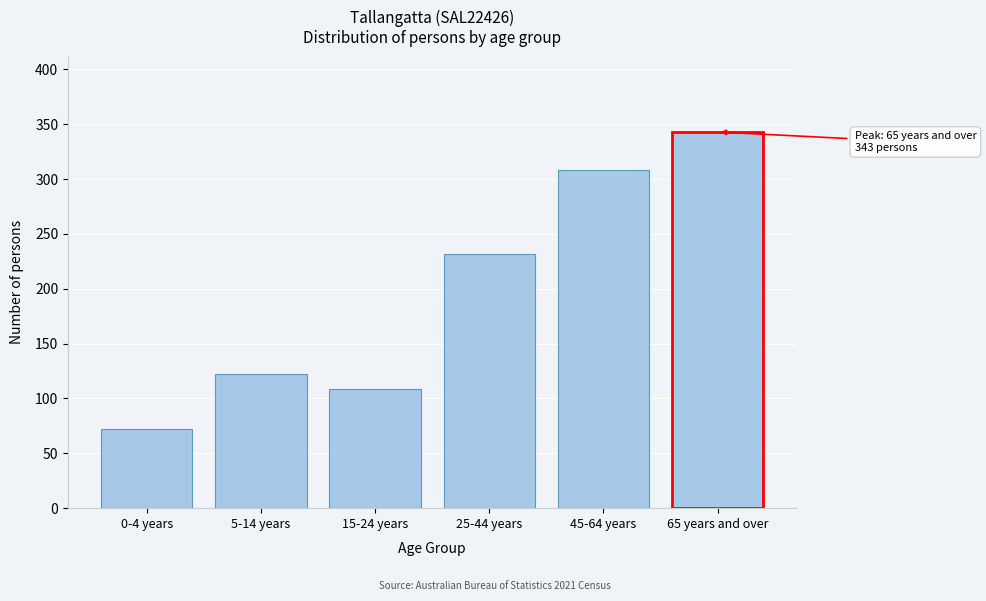

Reading left to right, transcribe all the data shown in this chart.

72	122	109	232	308	343